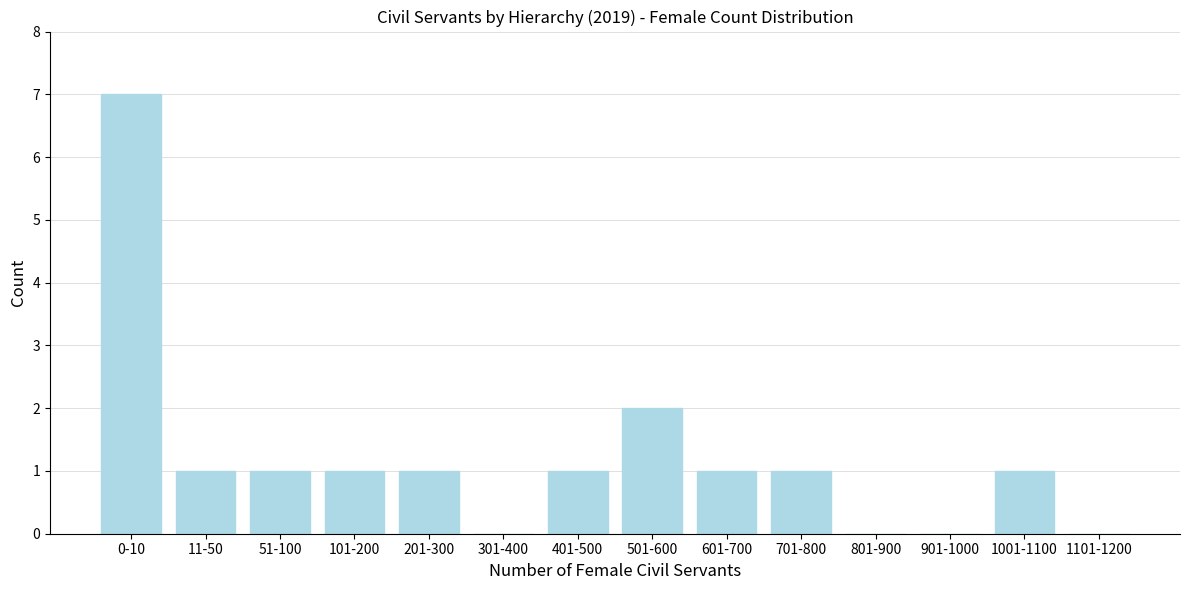

Reading right to left, extract all data points from this chart.

1101-1200=0	1001-1100=1	901-1000=0	801-900=0	701-800=1	601-700=1	501-600=2	401-500=1	301-400=0	201-300=1	101-200=1	51-100=1	11-50=1	0-10=7